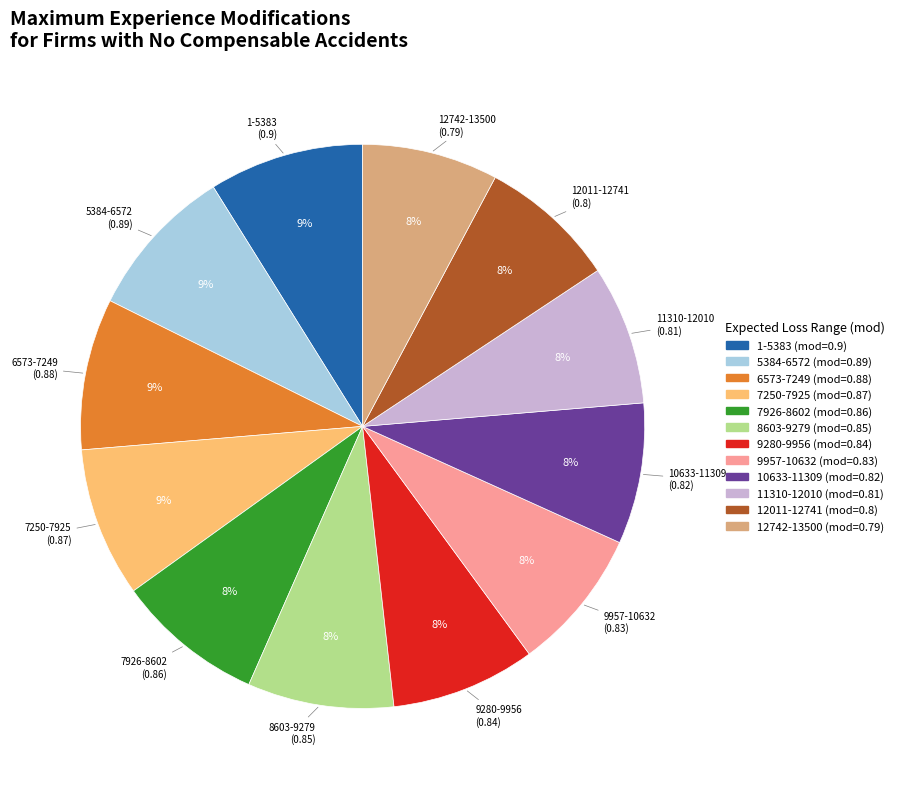

Is there any slice that represents more than half of the pie?

No